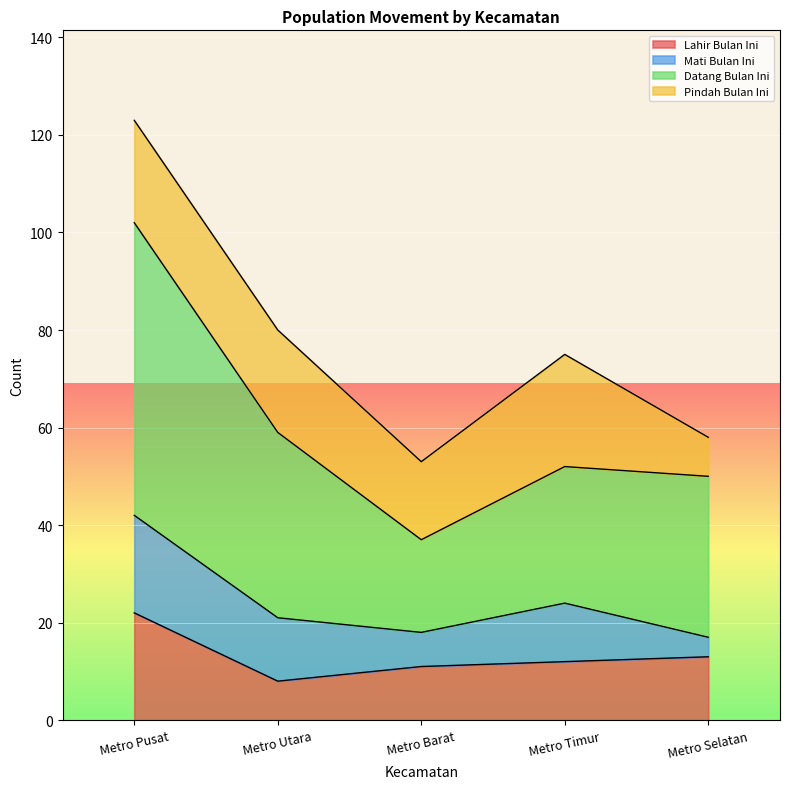

The value of Lahir Bulan Ini at Metro Selatan is 4. True or false?

False